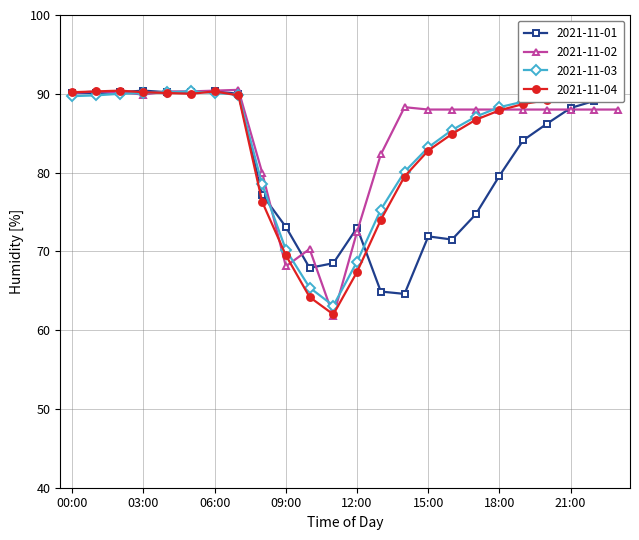

True or false: 2021-11-04 has more than 0 interior local peaks.

True